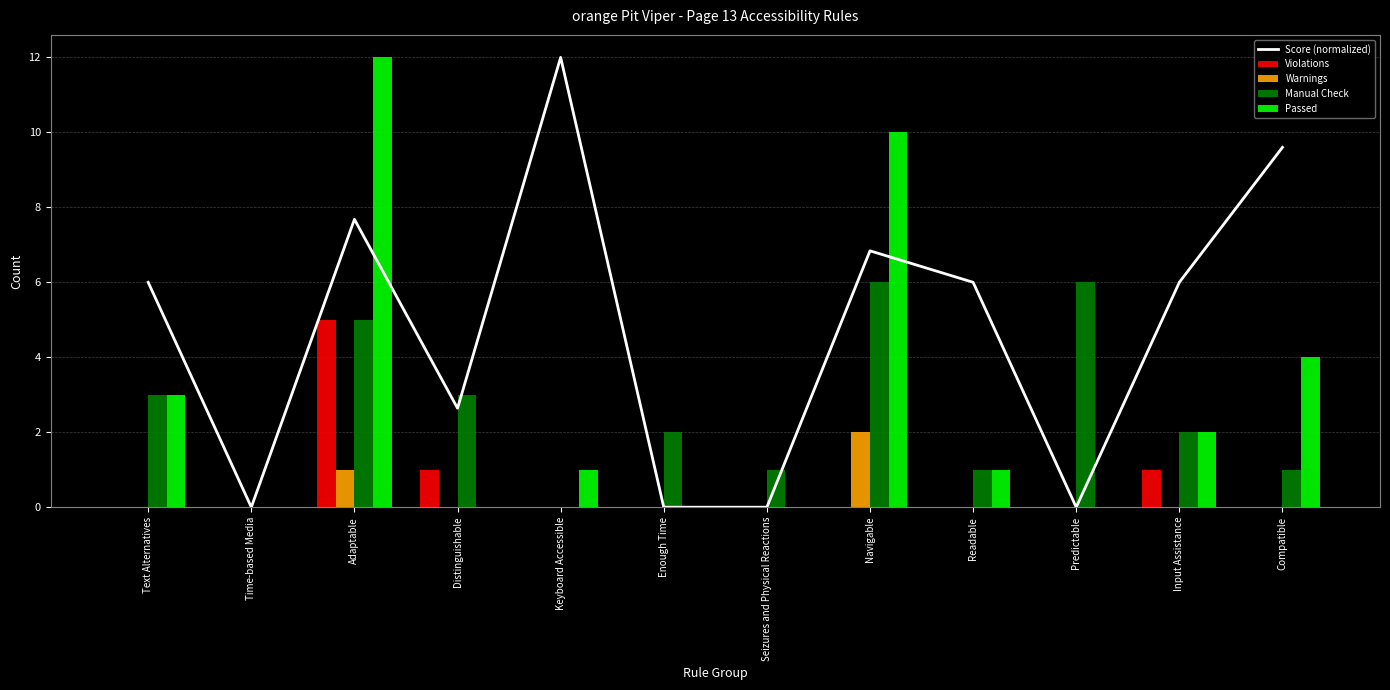

What value does the Score (normalized) series have at Compatible?

9.6